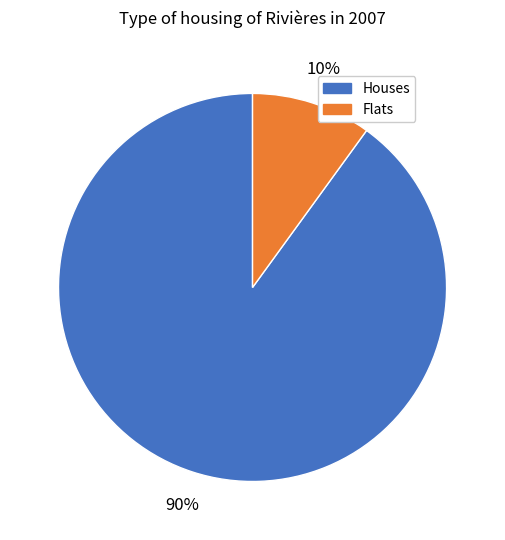

Does any single category account for the majority?

Yes